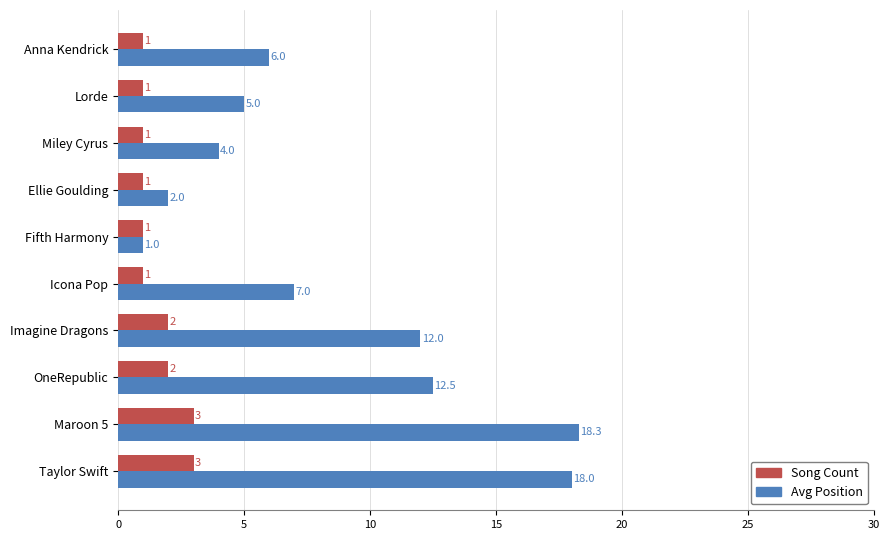

List the series in order of their overall mean, highest first.

Avg Position, Song Count